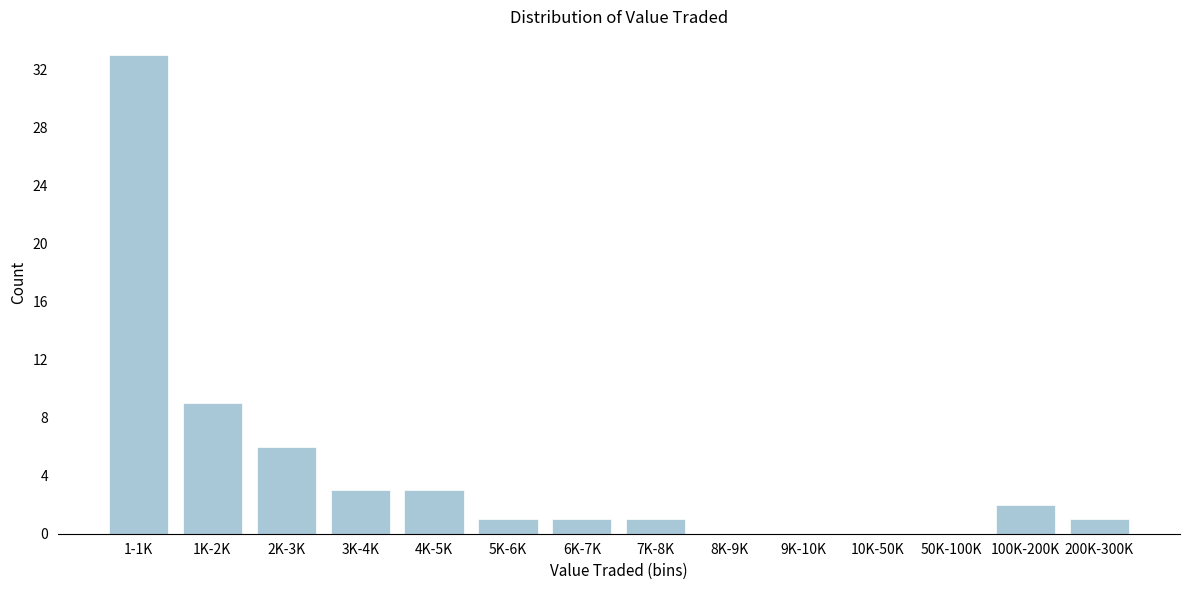

Reading left to right, extract all data points from this chart.

1-1K=33	1K-2K=9	2K-3K=6	3K-4K=3	4K-5K=3	5K-6K=1	6K-7K=1	7K-8K=1	8K-9K=0	9K-10K=0	10K-50K=0	50K-100K=0	100K-200K=2	200K-300K=1